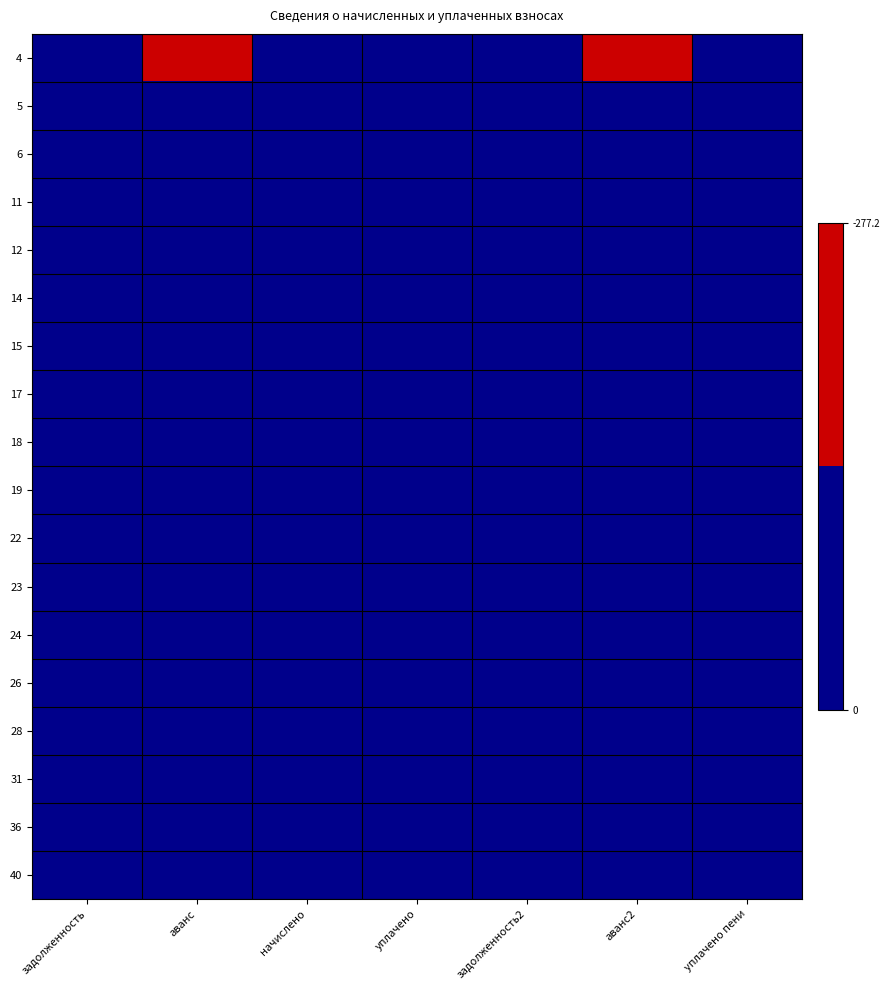

At задолженность, list the series in order from smallest to largest.

4, 5, 6, 11, 12, 14, 15, 17, 18, 19, 22, 23, 24, 26, 28, 31, 36, 40